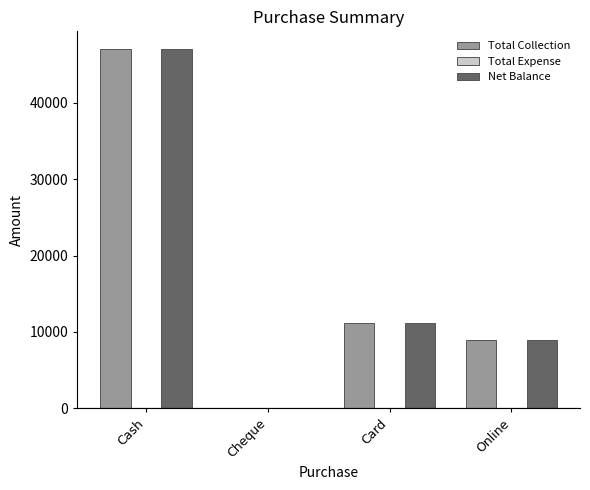

What is the total value across all series at Card?

22440